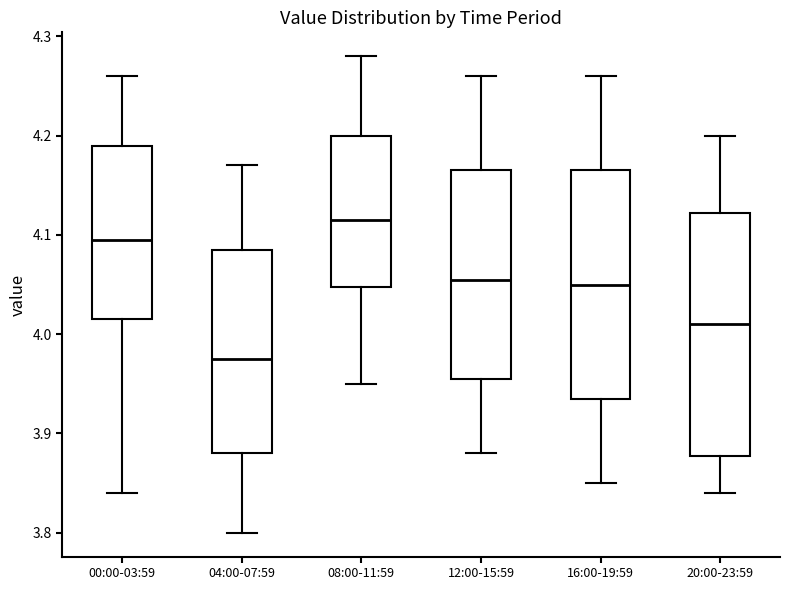

Where does the median line of the box for 00:00-03:59 sit on the y-axis? The values are not printed on the chart, so give them approximately, as read against the axis.

4.10